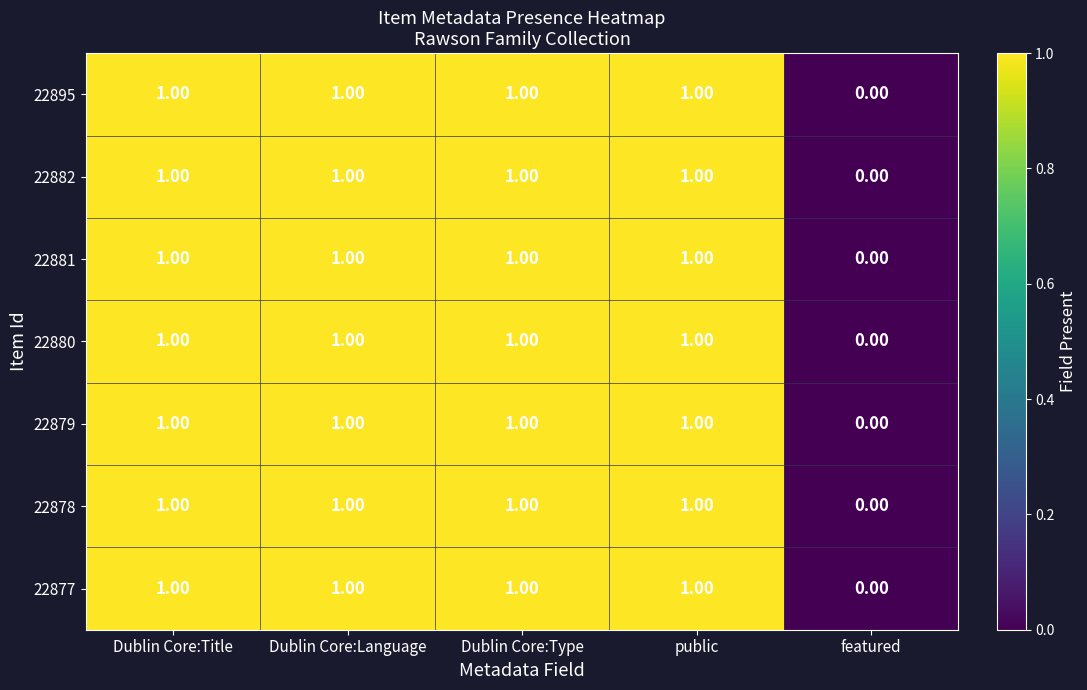

Which category has the lowest value in the 22877 series?

featured